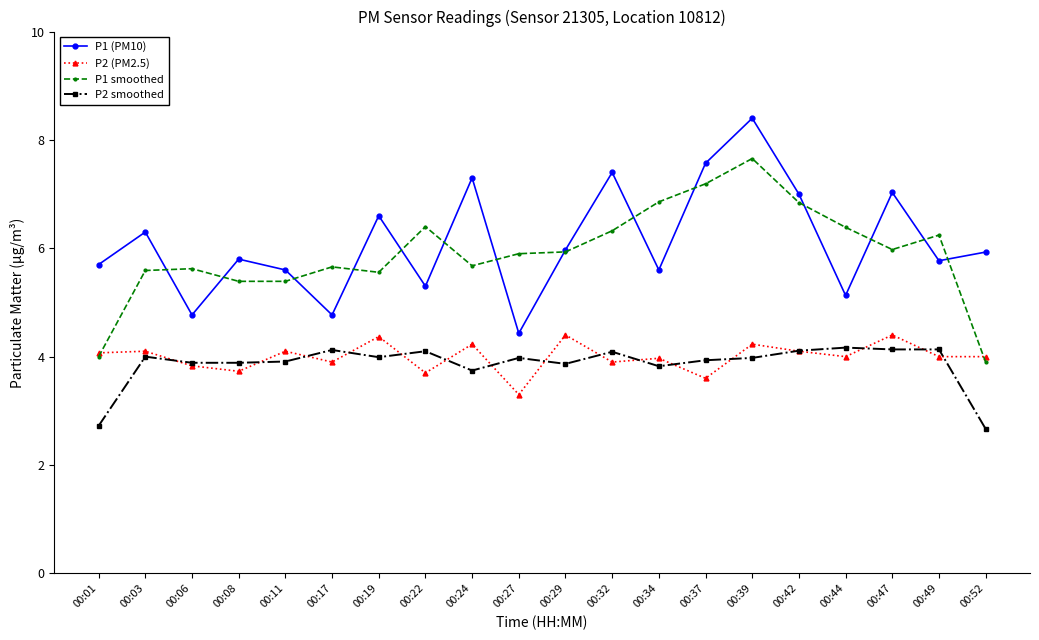

In P1 (PM10), how many points are higher than both neighbors (excluding endpoints)?

7